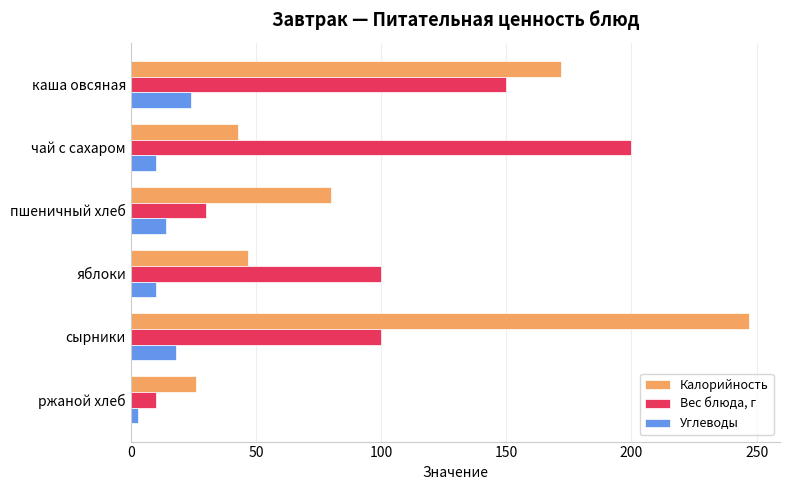

Which series has the widest spread of values?

Калорийность